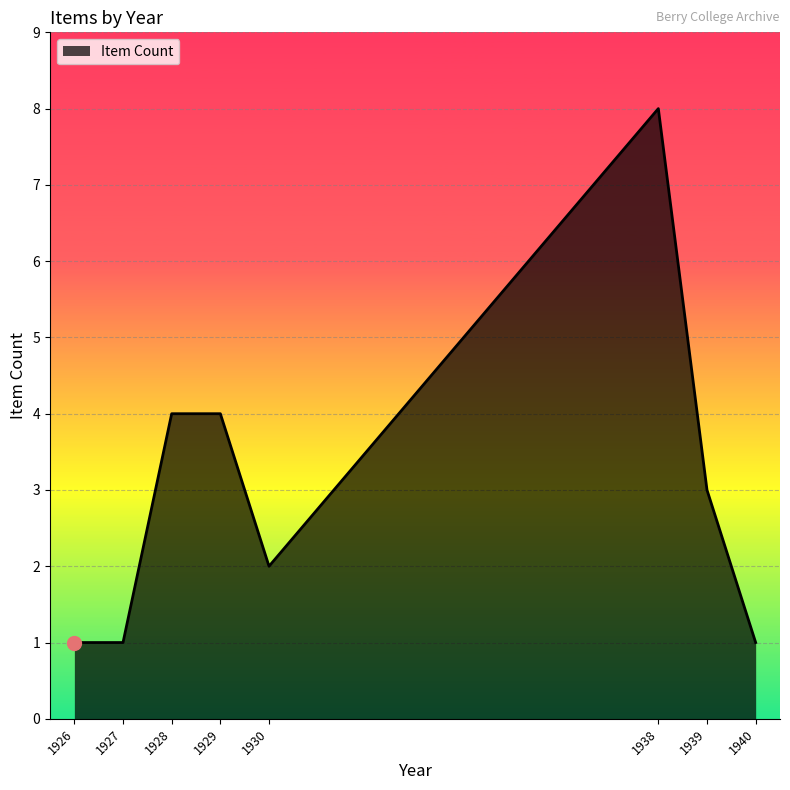

True or false: the data shows 2 at 1930.

True